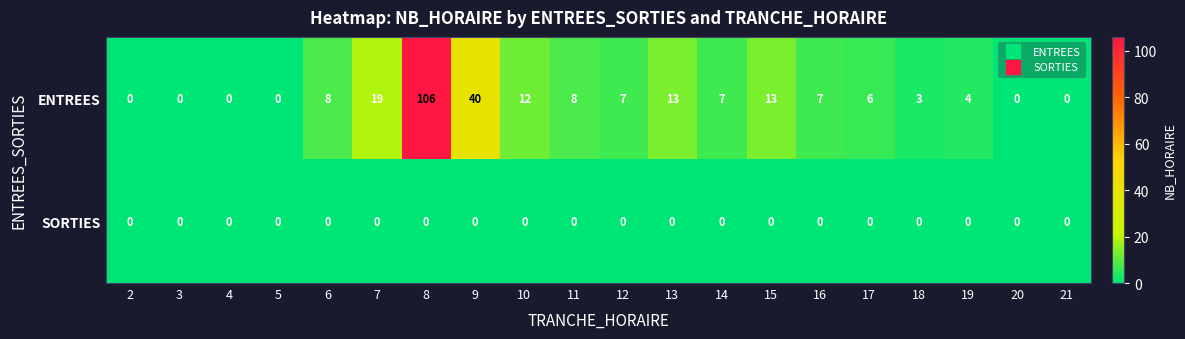

The value of SORTIES at 6 is 0. True or false?

True